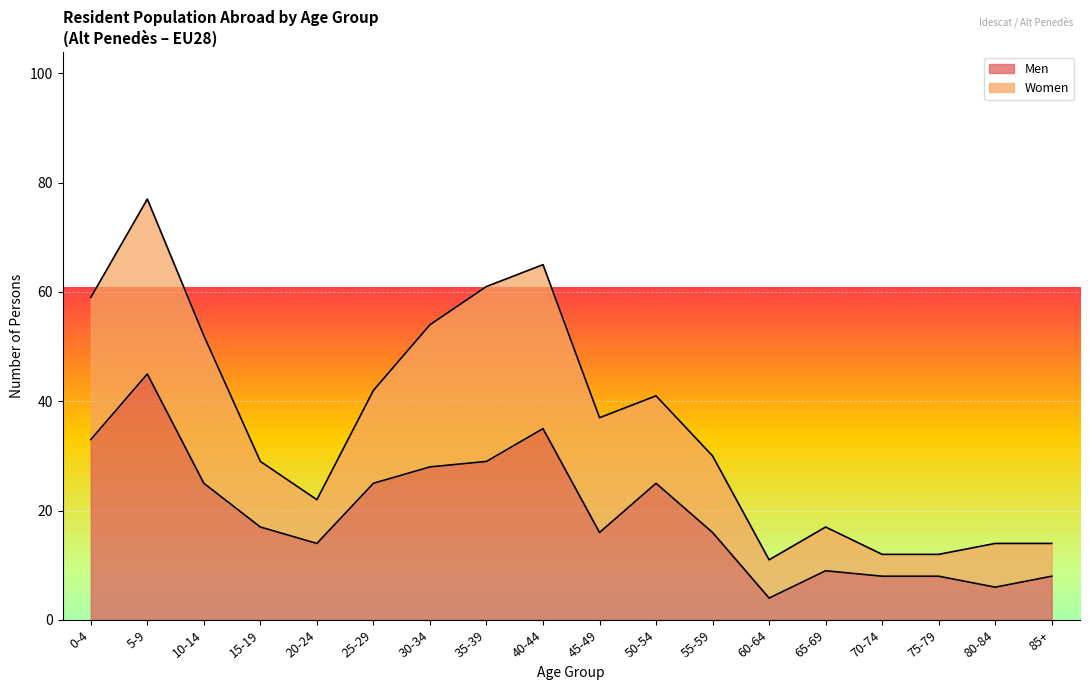

At which category does the data reach its first local valley?

20-24